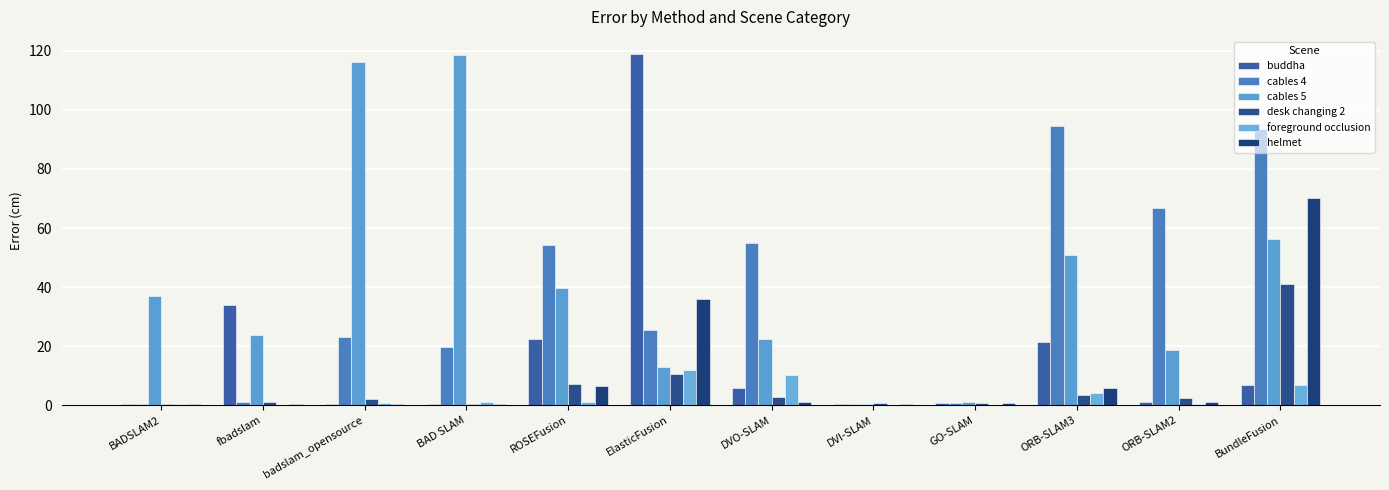

The value of foreground occlusion at badslam_opensource is 0.9. True or false?

True